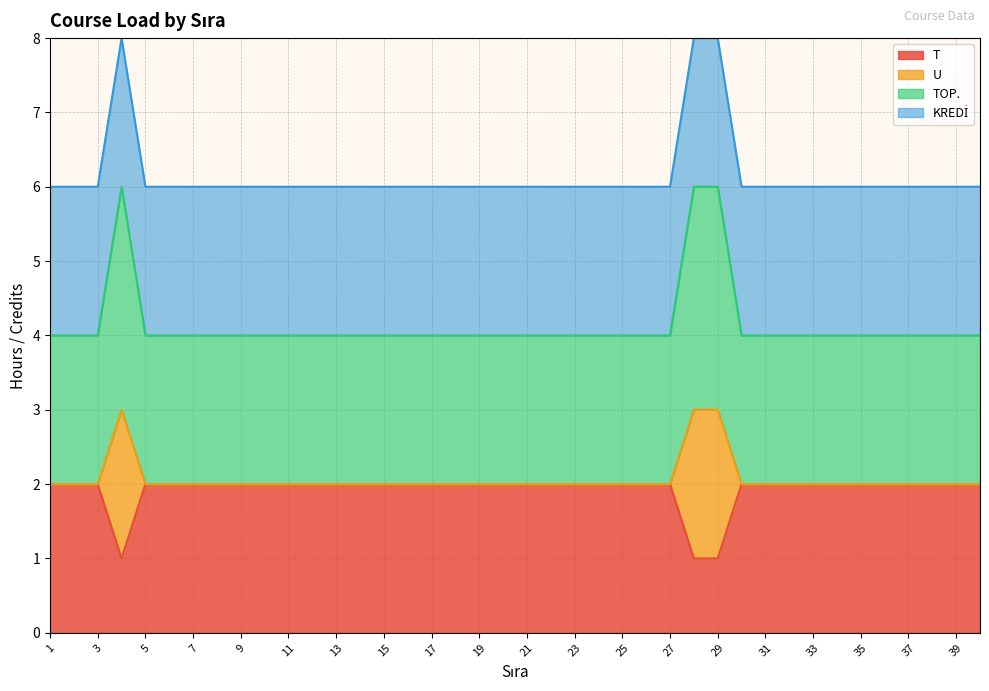

In T, how many points are lower than both neighbors (excluding endpoints)?

1